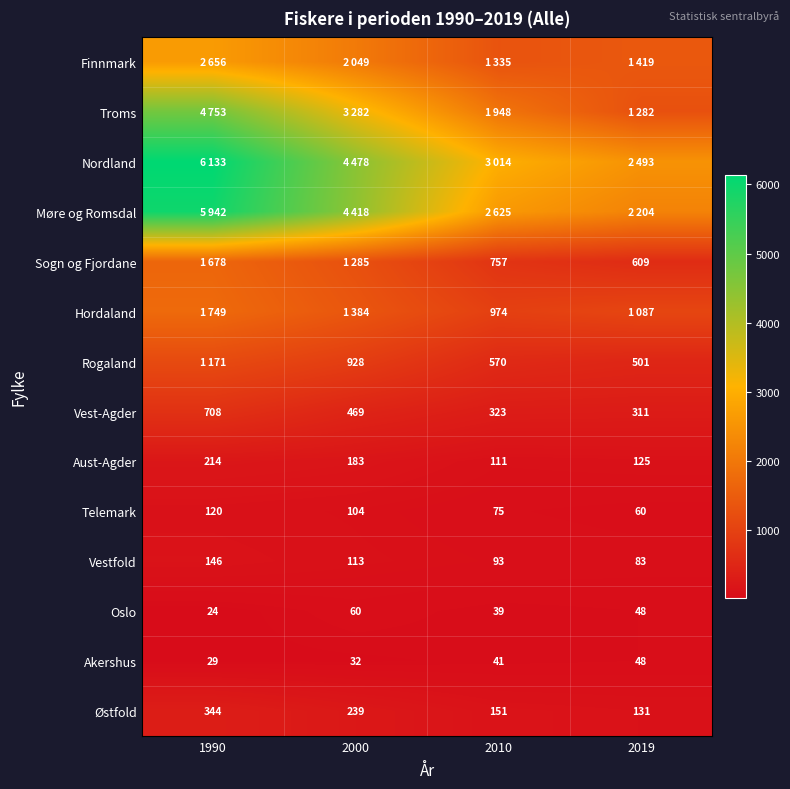

The value of Aust-Agder at 2000 is 58. True or false?

False